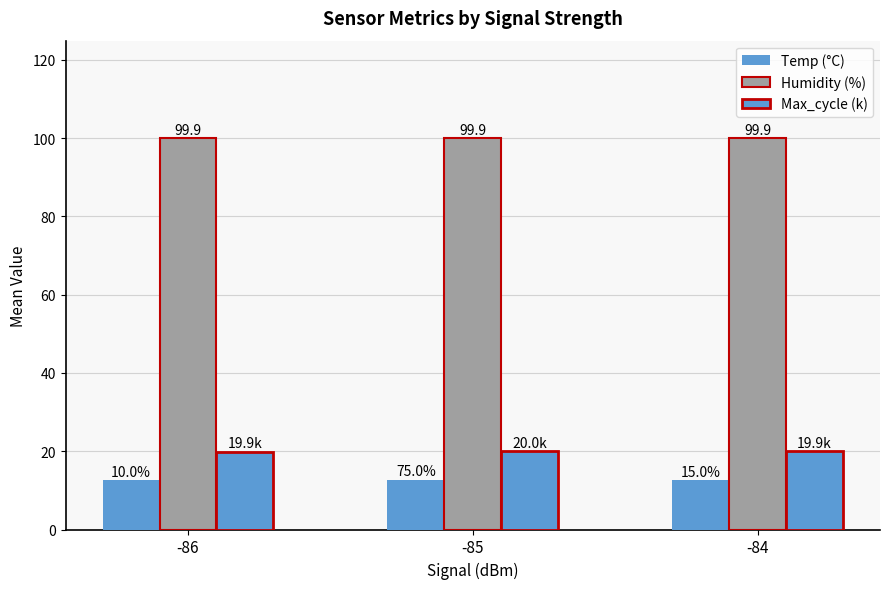

At which label is Max_cycle (k) closest to 19?

-86